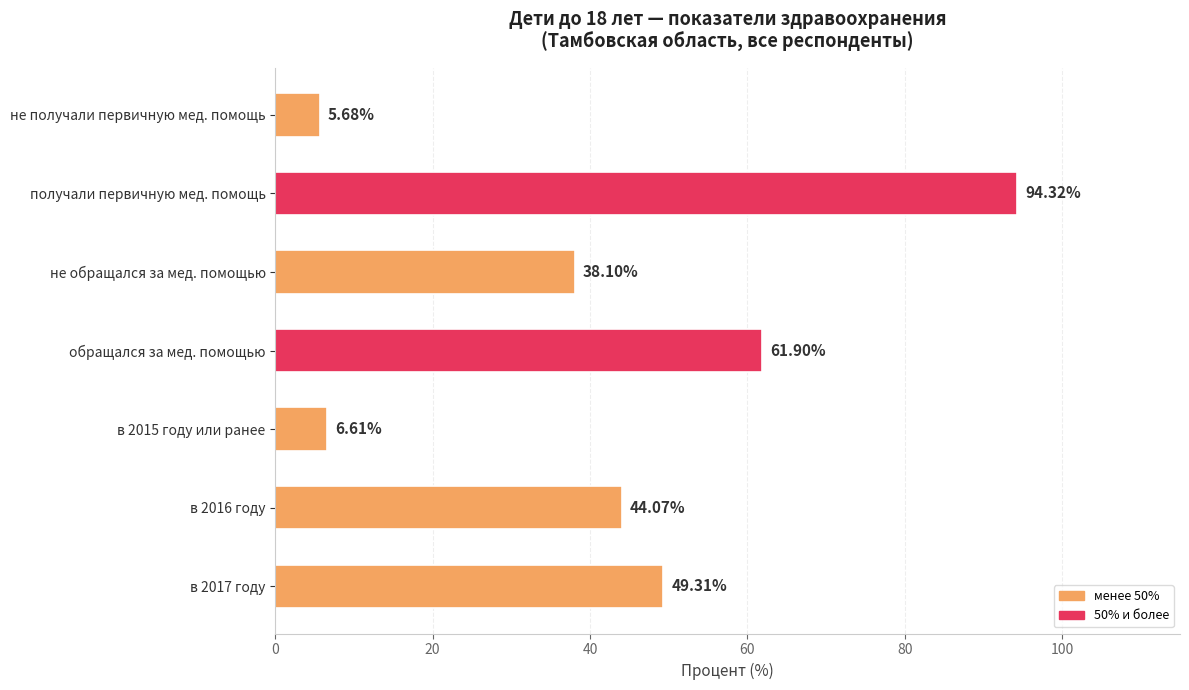

What is the change in value from в 2016 году to обращался за мед. помощью?

+17.8